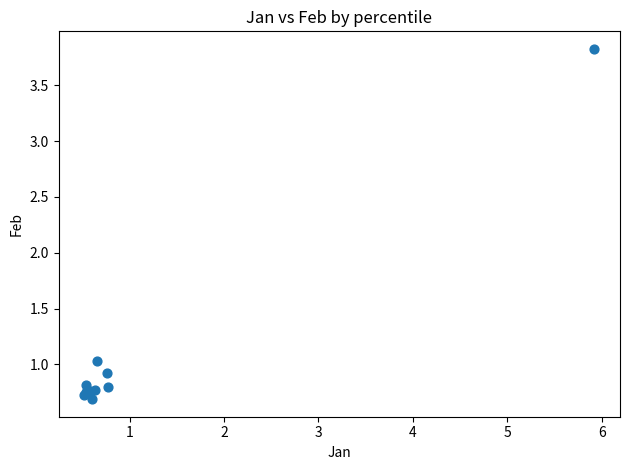

What Y value in the scatter plot is closest to 2?

1.0